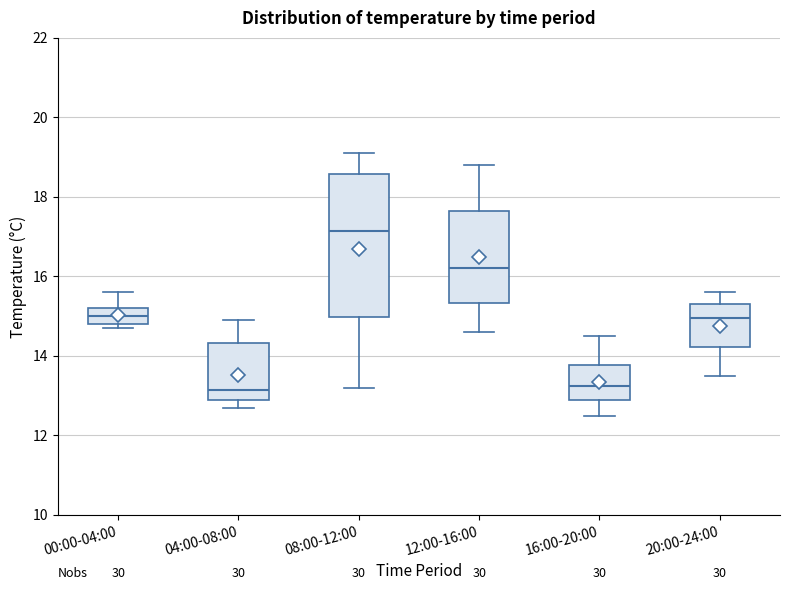

Comparing the boxes themselves (not the whiskers), which one is the tallest?

08:00-12:00